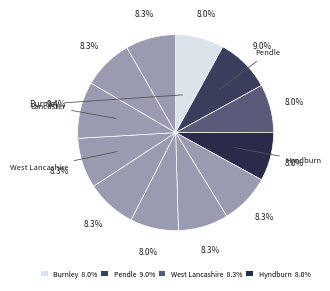

To the nearest percent, what is the difference between the largest and smallest slice percentages?

1%